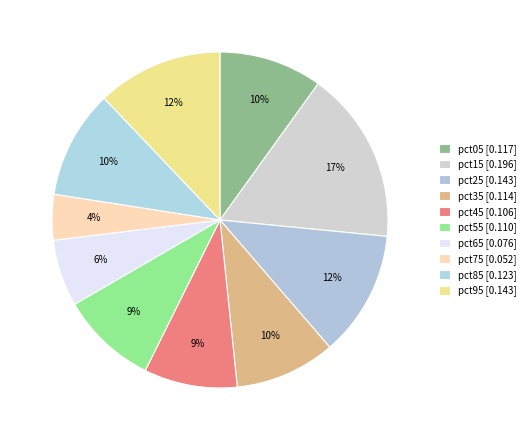

Is it true that pct05 is 10% of the pie?

True